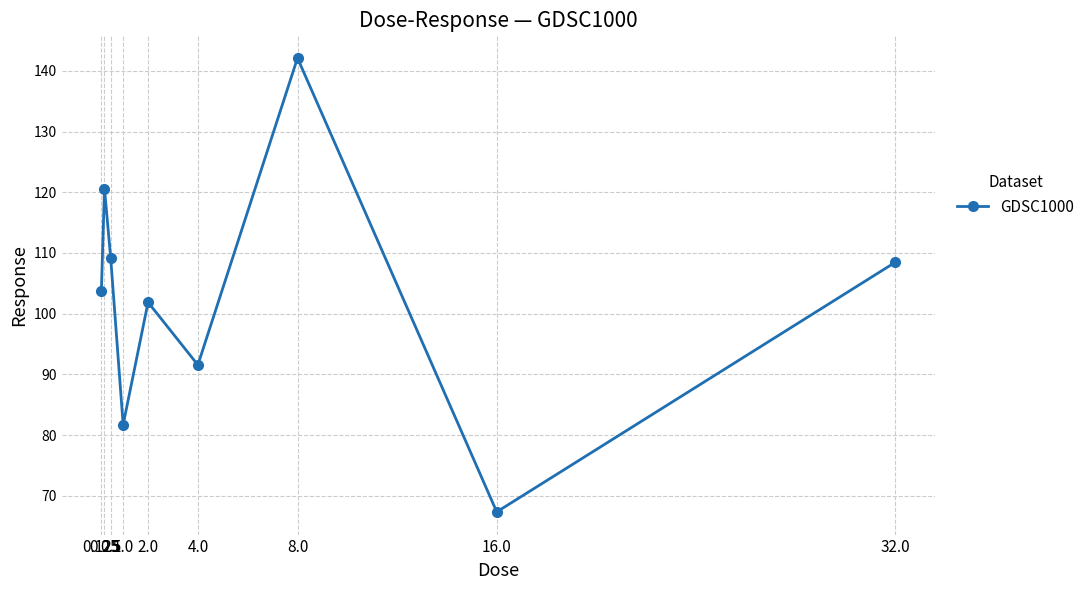

What is the smallest value displayed?

67.3